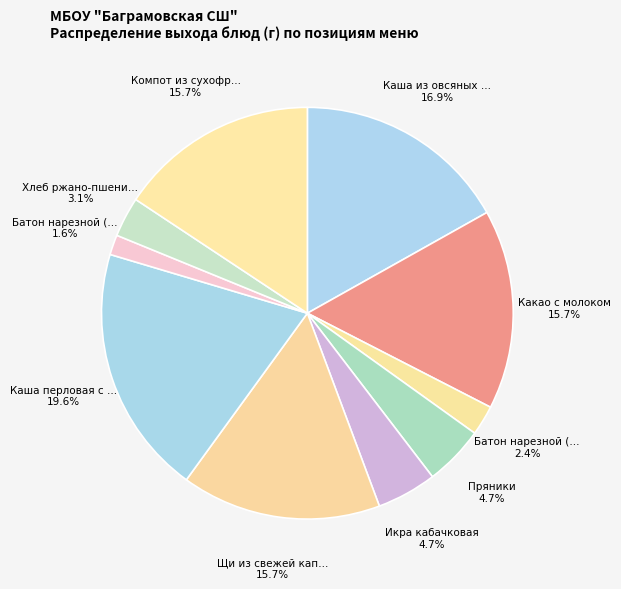

Rank the categories by value from highest to lowest.

Каша перловая с гуляшом, Каша из овсяных хлопьев, Какао с молоком, Щи из свежей капусты, Компот из сухофруктов, Пряники, Икра кабачковая, Хлеб ржано-пшеничный, Батон нарезной (завтрак), Батон нарезной (обед)